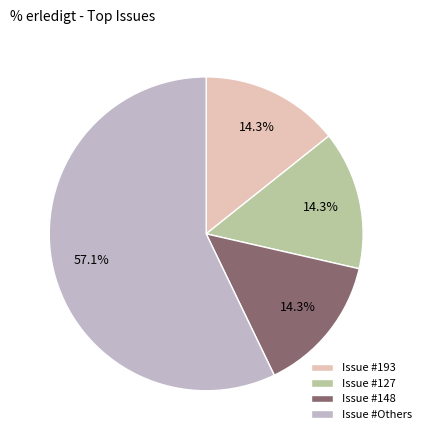

Does Issue #Others represent more than half of the total?

Yes